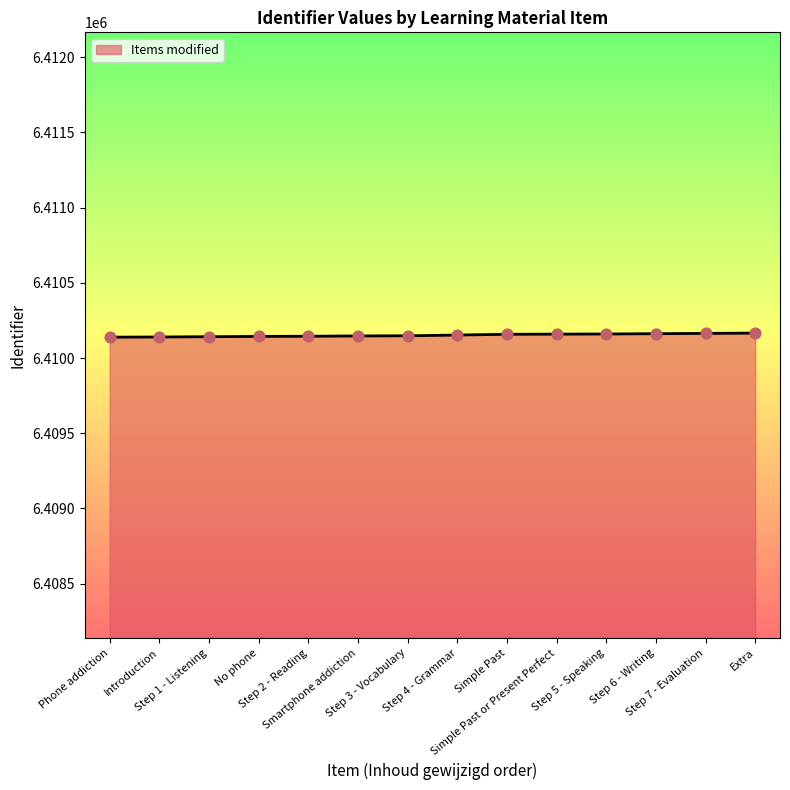

What is the maximum value shown in the chart?

6410166